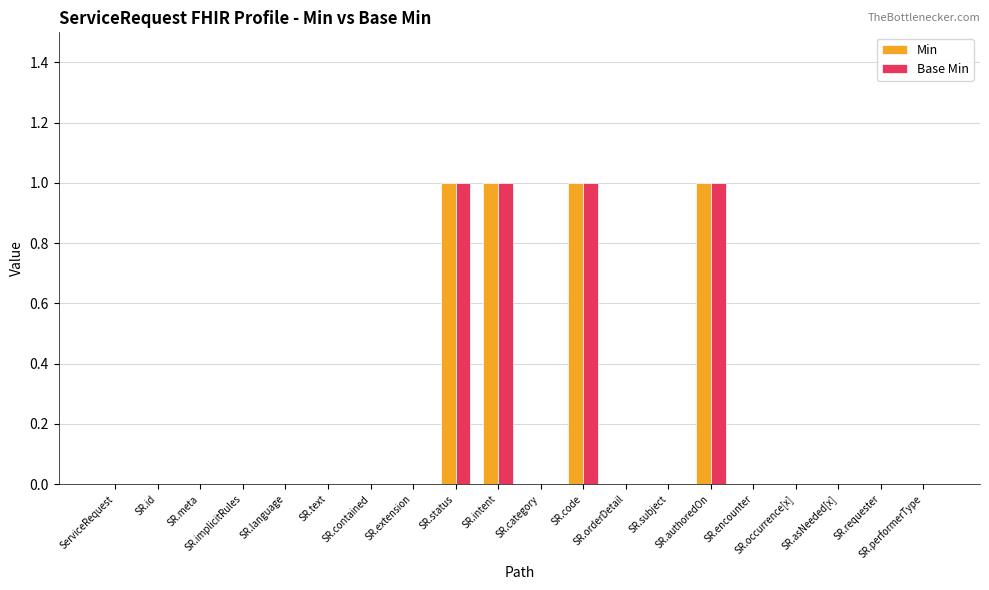

What is the maximum value for Base Min?

1